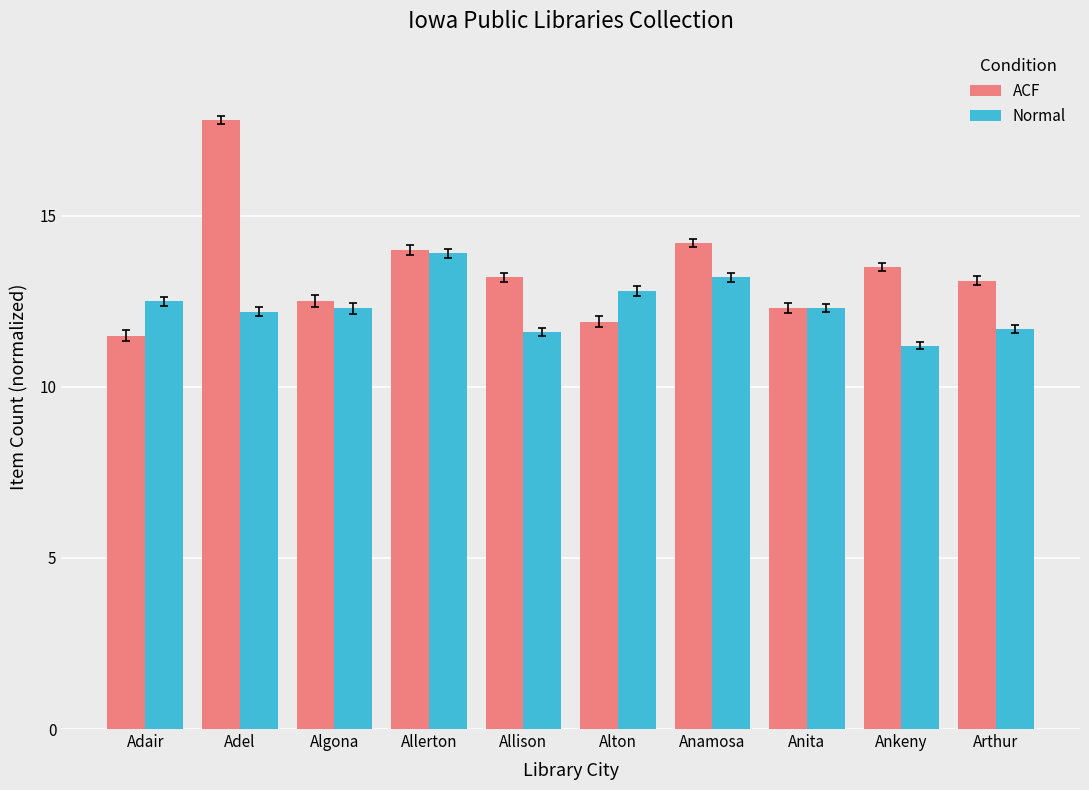

Reading left to right, list all the values displayed in this chart.

ACF: Adair=11.5	Adel=17.8	Algona=12.5	Allerton=14.0	Allison=13.2	Alton=11.9	Anamosa=14.2	Anita=12.3	Ankeny=13.5	Arthur=13.1
Normal: Adair=12.5	Adel=12.2	Algona=12.3	Allerton=13.9	Allison=11.6	Alton=12.8	Anamosa=13.2	Anita=12.3	Ankeny=11.2	Arthur=11.7